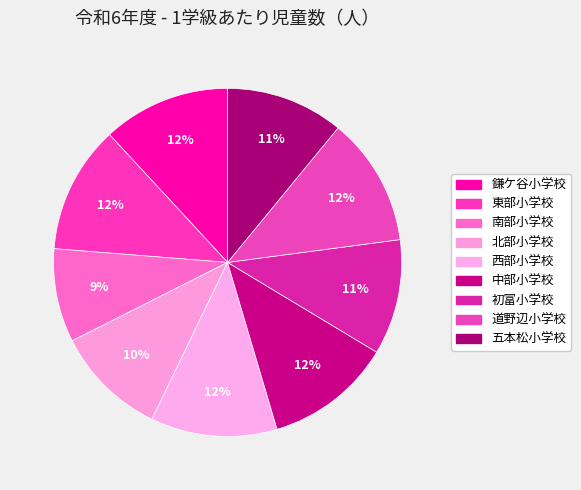

How many slices are in this pie chart?

9